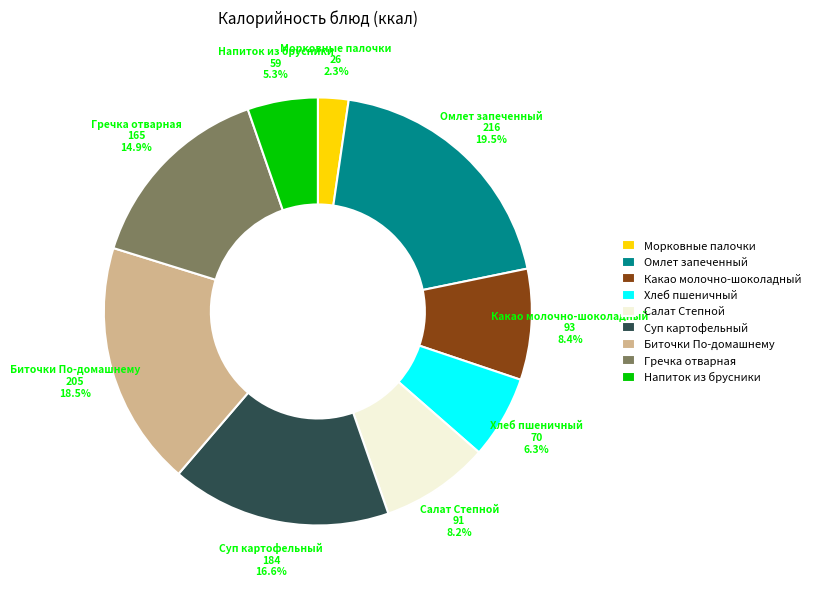

To the nearest percent, what percentage of the pie is Салат Степной?

8%